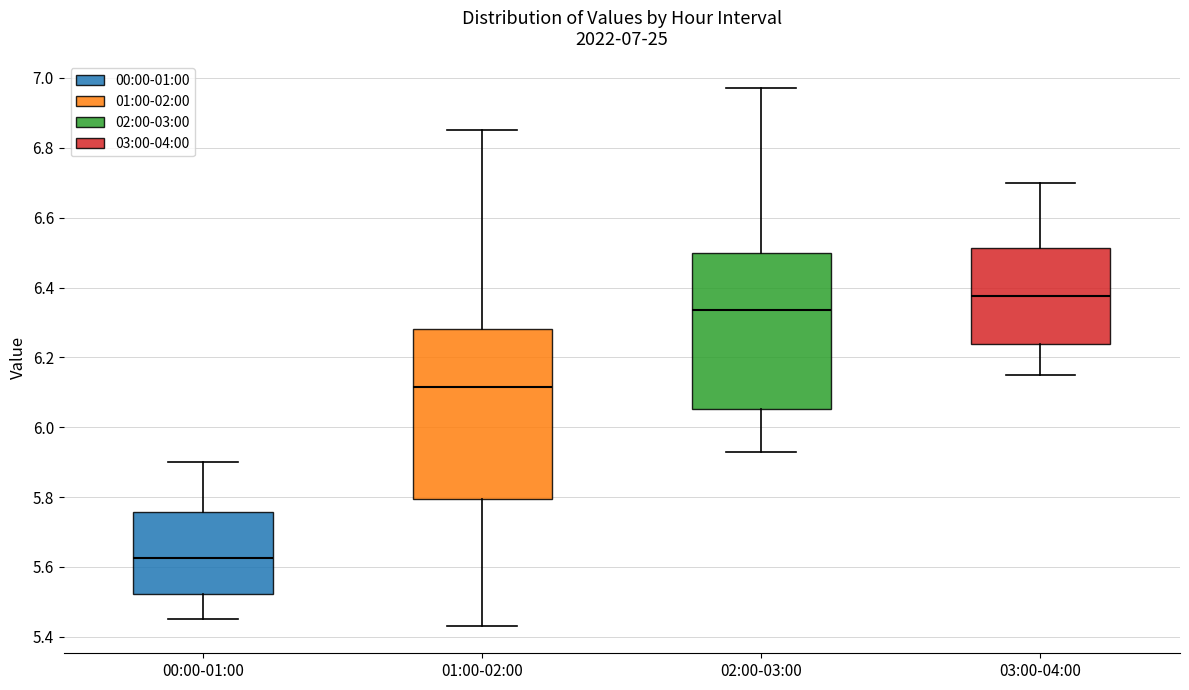

Which box has the highest median line?

03:00-04:00